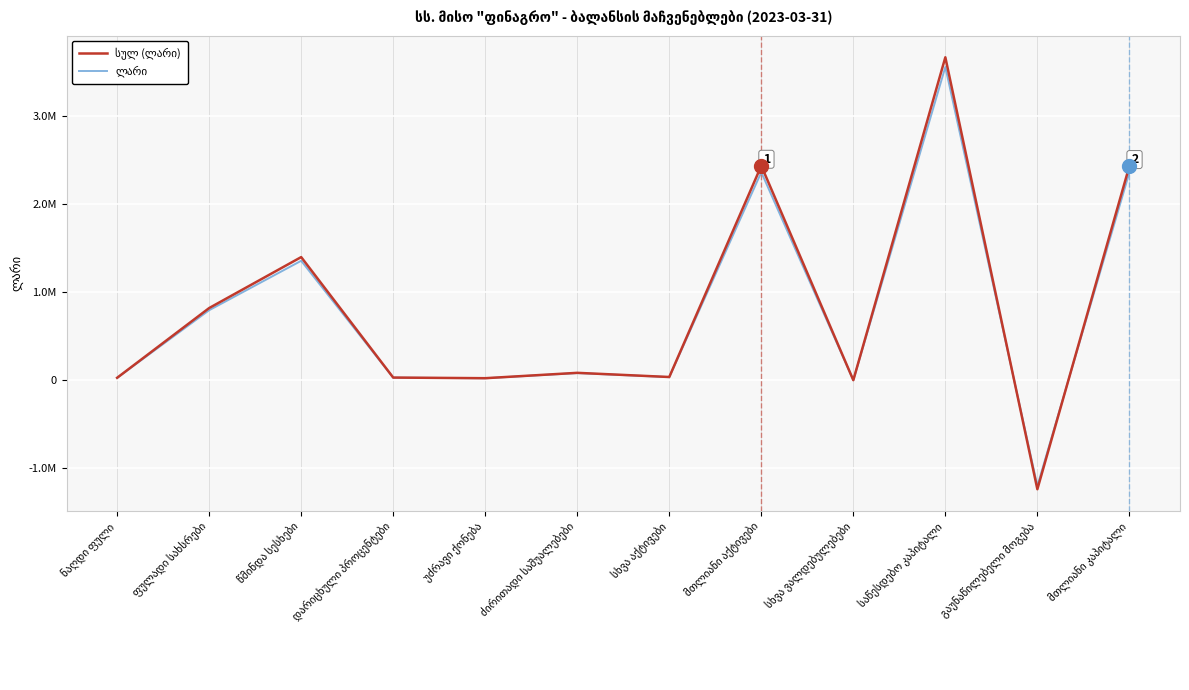

What is the label of the 9th point from the right?

დარიცხული პროცენტები